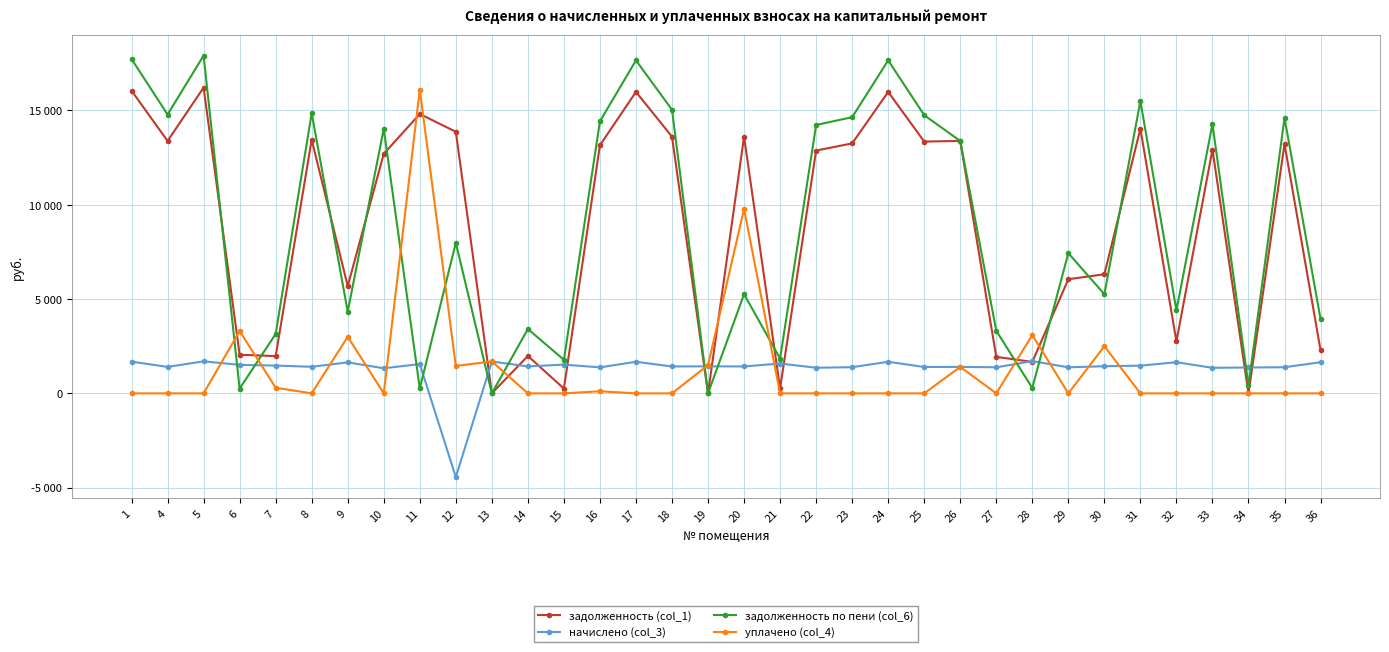

Between 5 and 16, which series saw the biggest shift?

задолженность по пени (col_6)